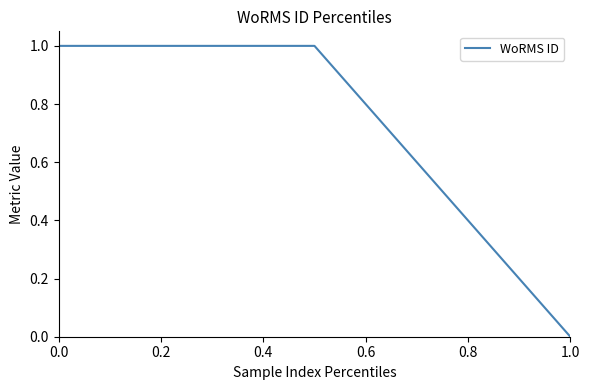

Reading left to right, extract all data points from this chart.

1	1	0